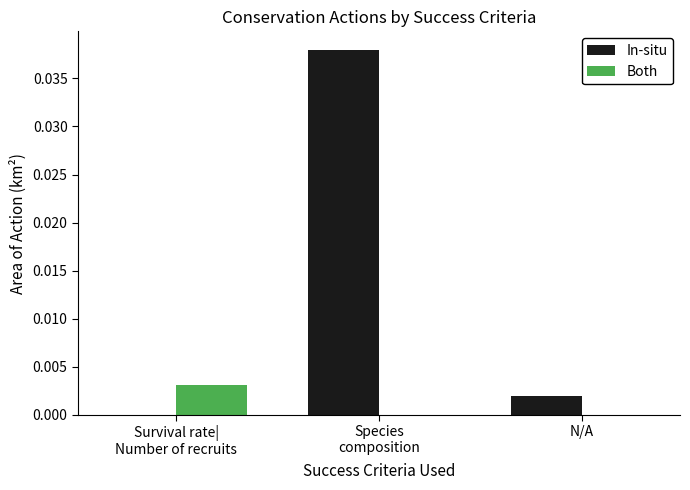

Which series has the largest total across all categories?

In-situ